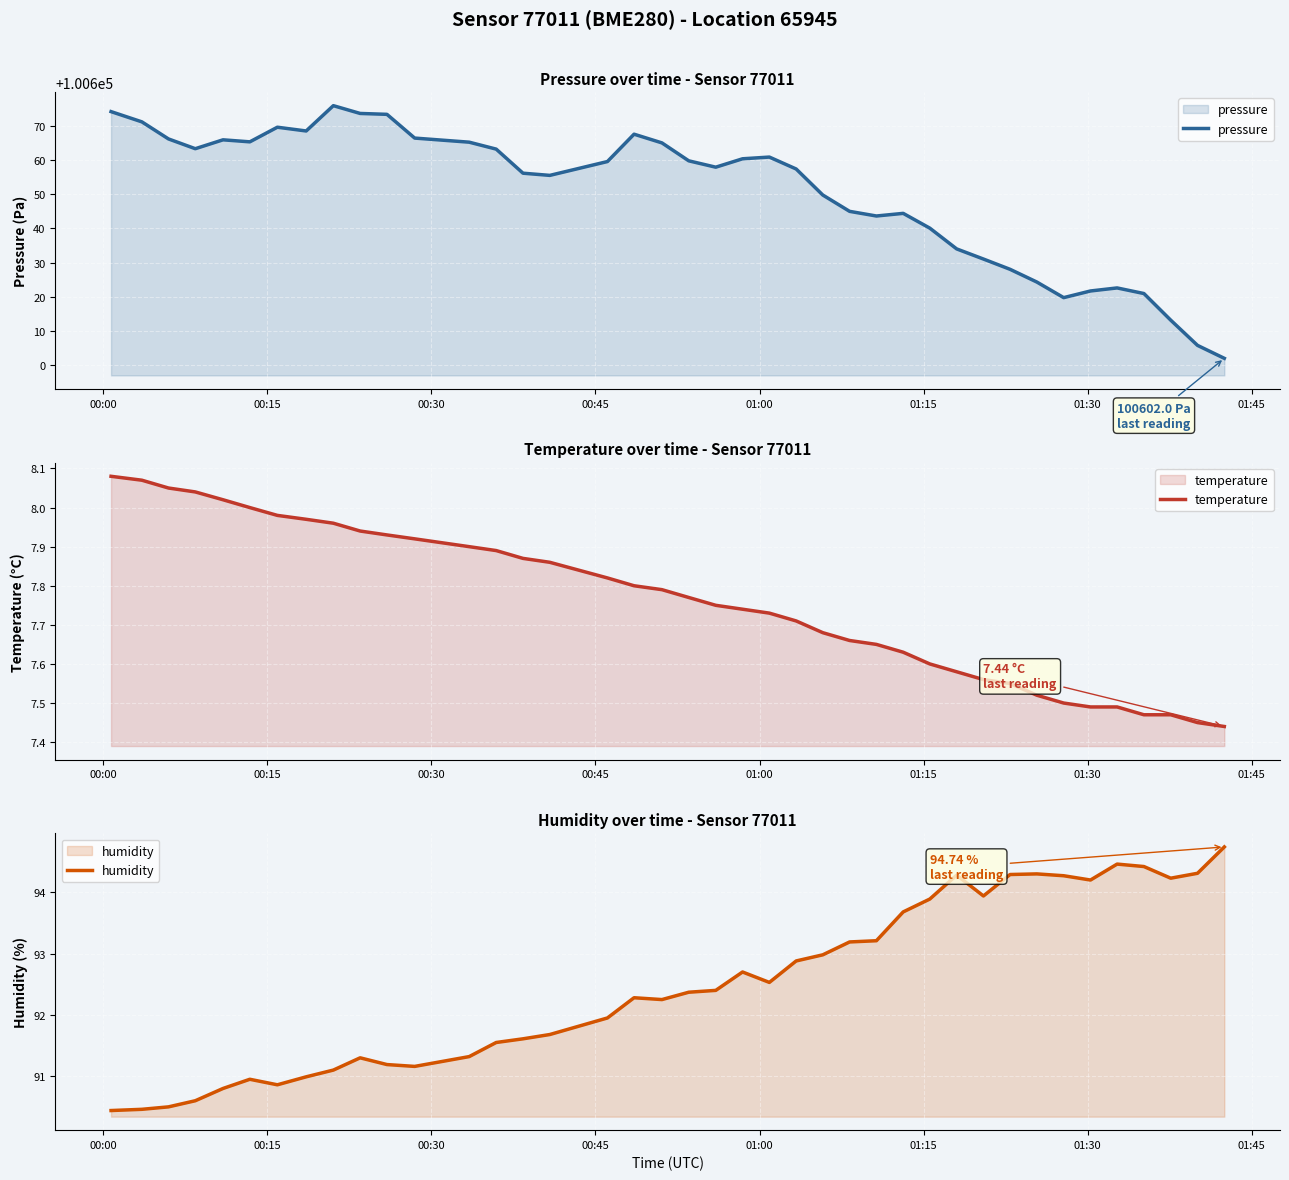

What is the difference between the second highest and minimum values in the humidity series?

4.0